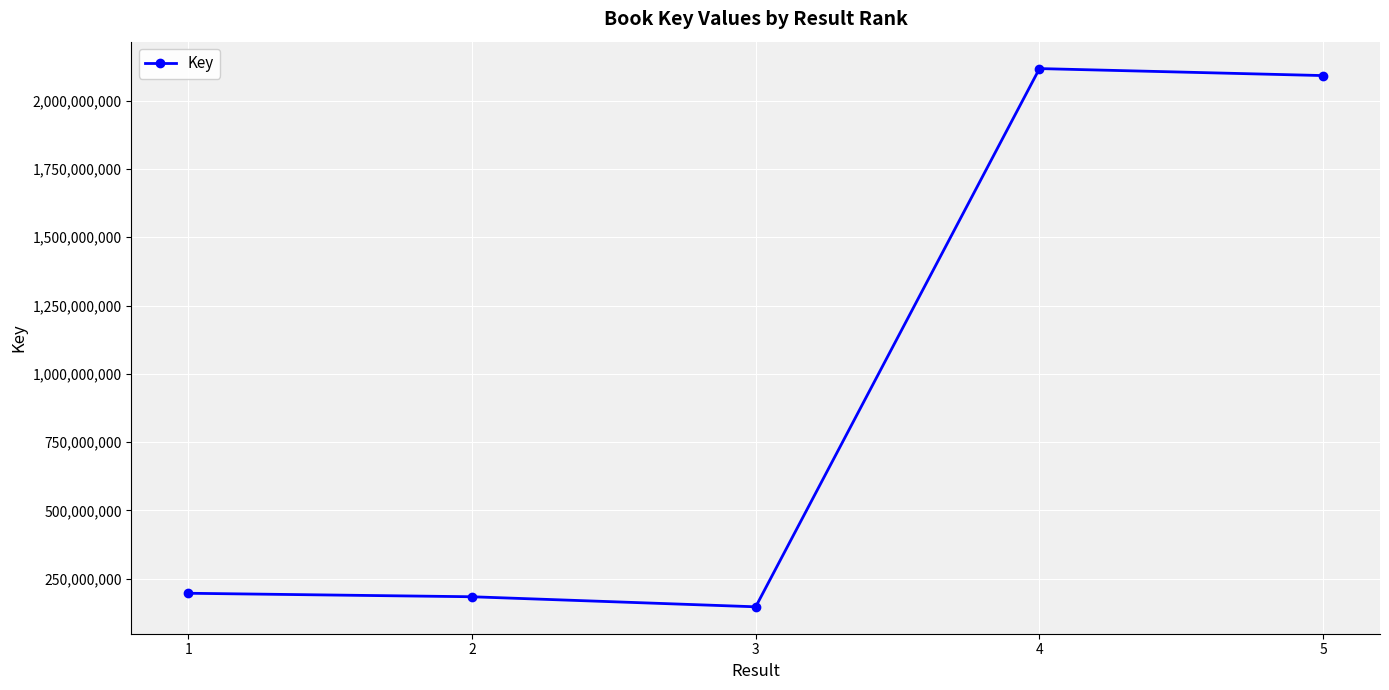

What value does the data have at 4?

2117627280